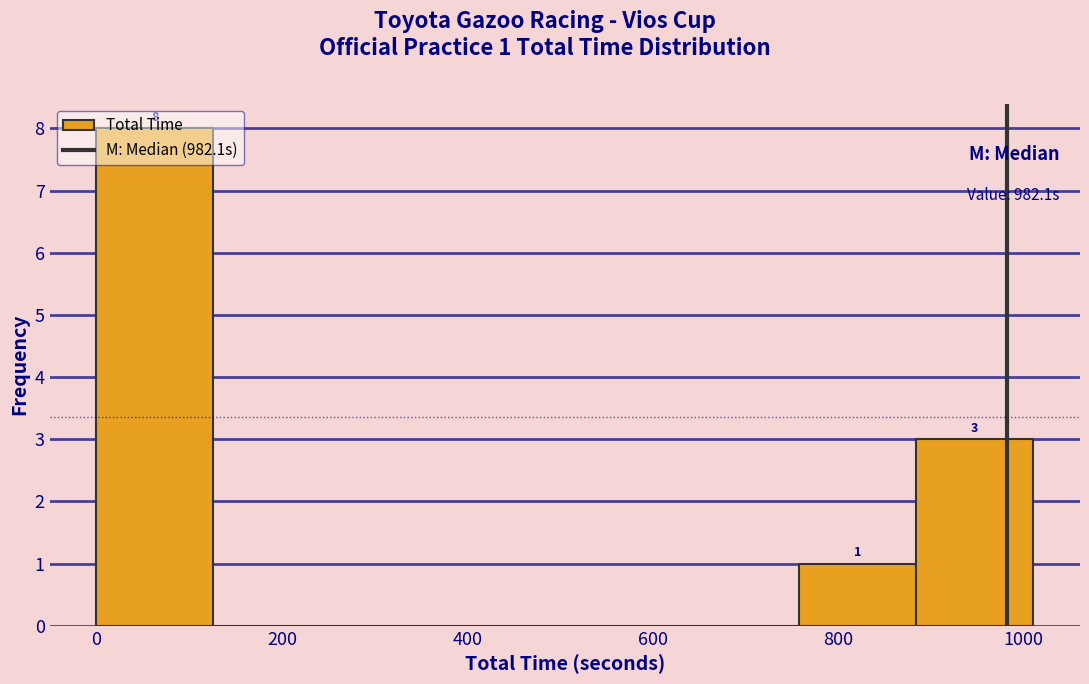

Over which range of the x-axis is the bar tallest?

0 to 120